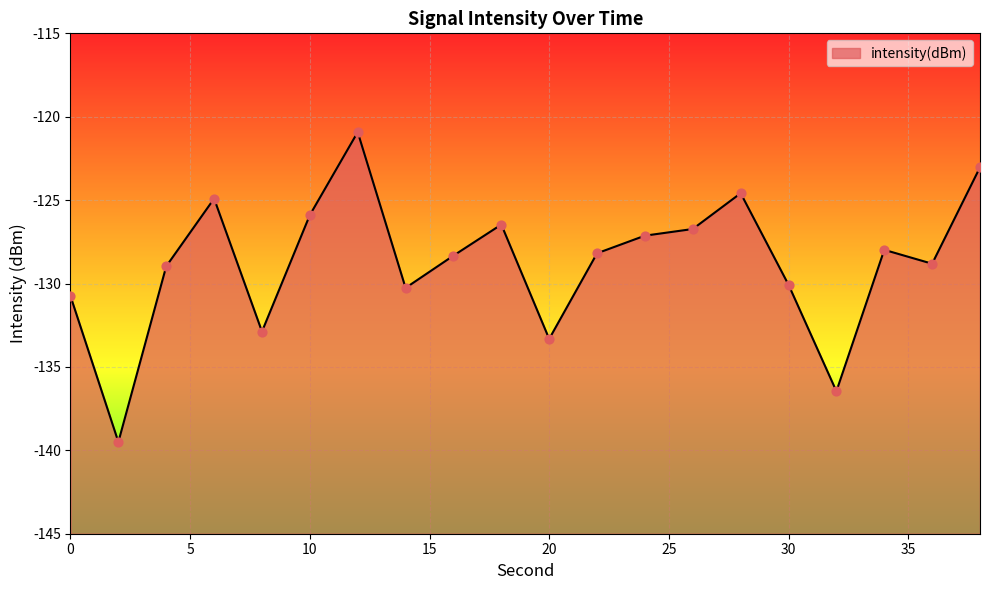

What is the change in value from 16 to 30?

-1.7